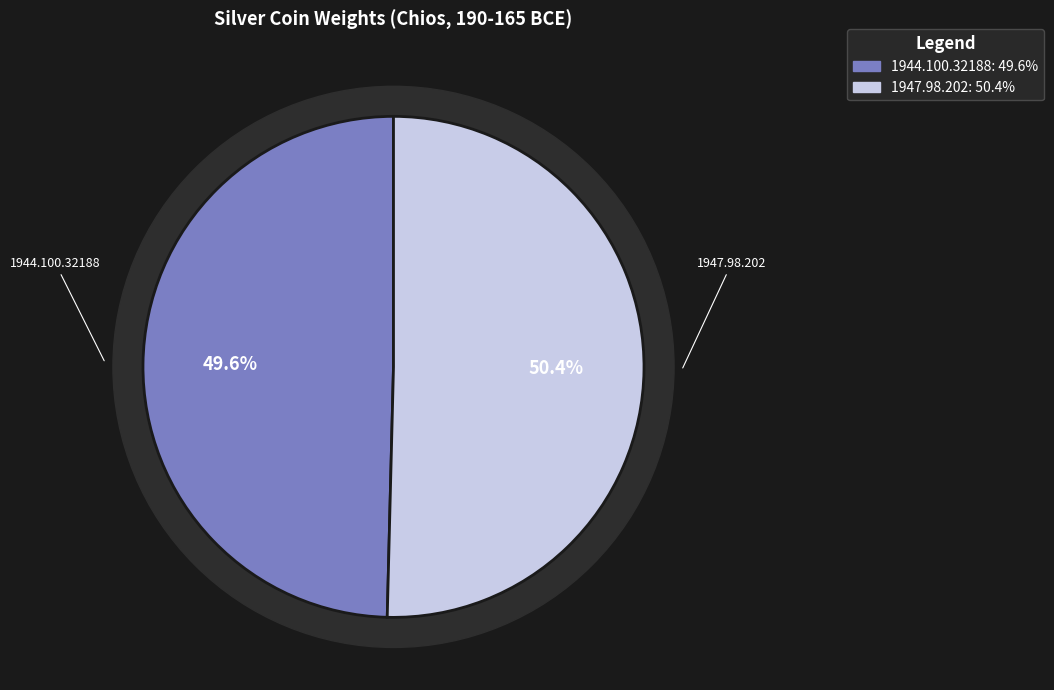

Which slice is the smallest?

1944.100.32188